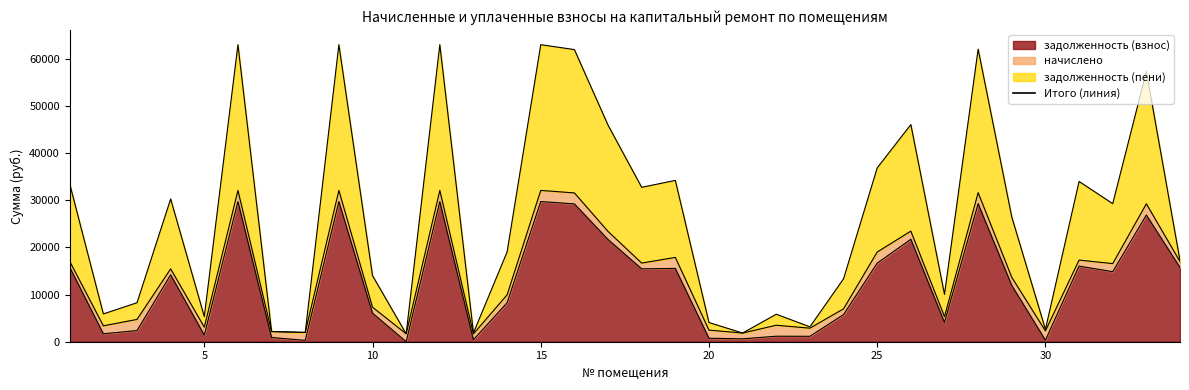

What is the spread (max minus min) of values at 28?

32768.2